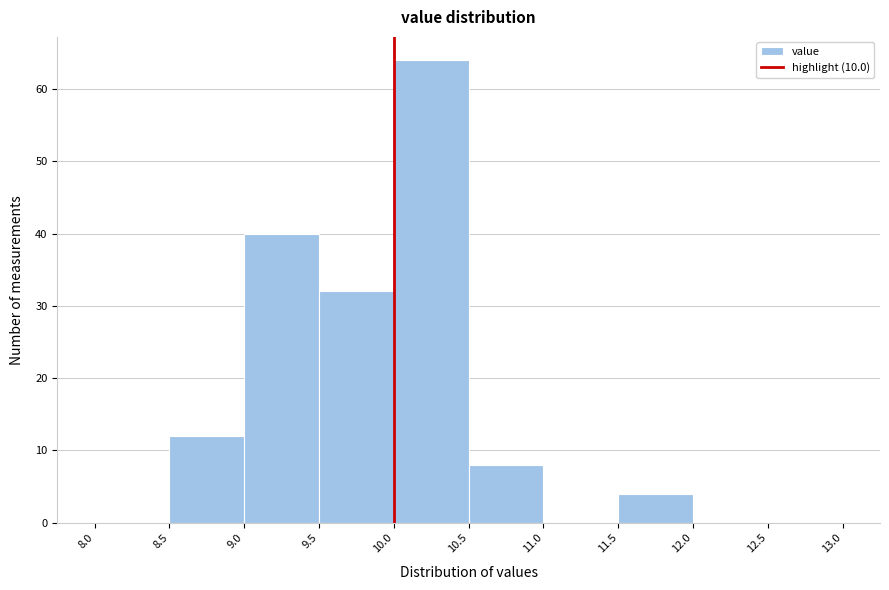

Which range on the x-axis has the tallest bar?

10.0 to 10.5